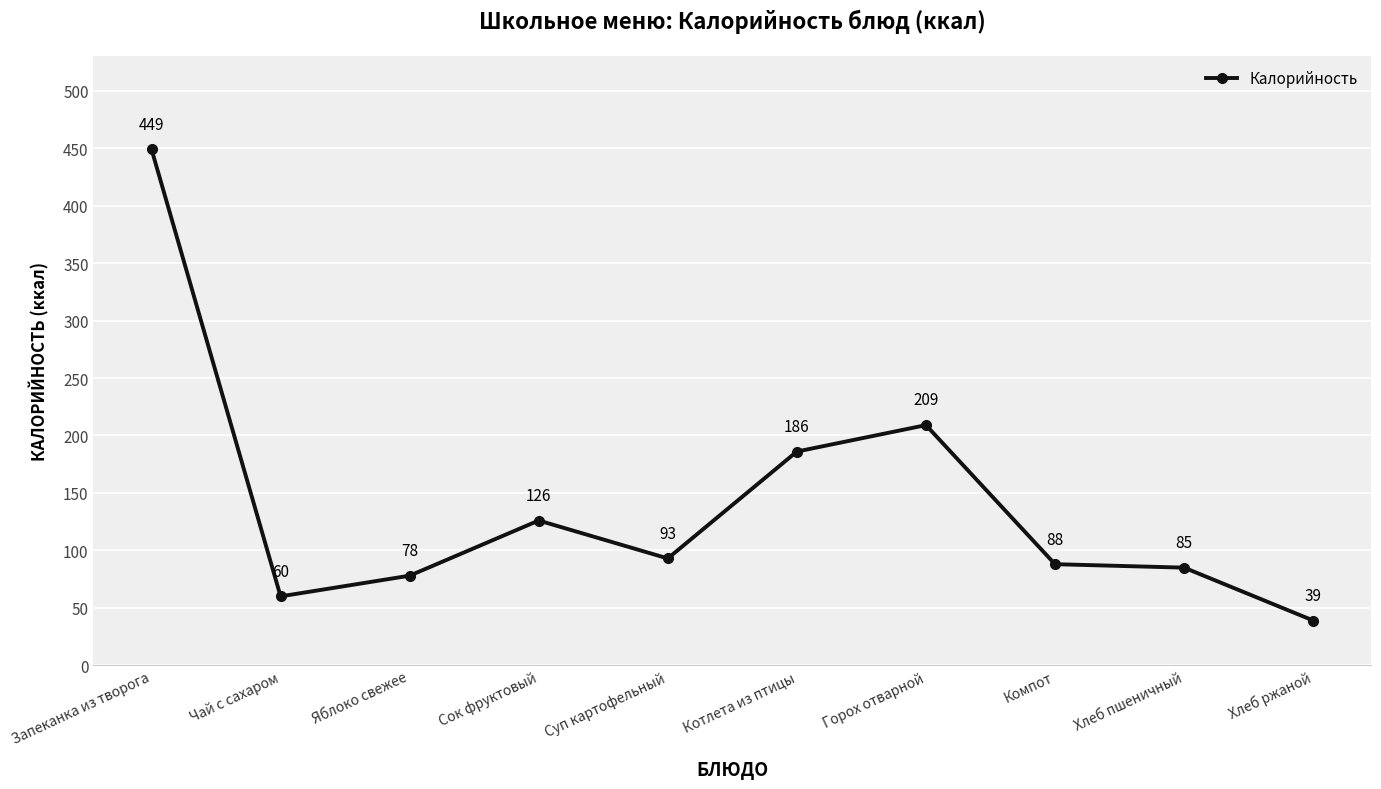

Reading left to right, extract all data points from this chart.

449	60	78	126	93	186	209	88	85	39